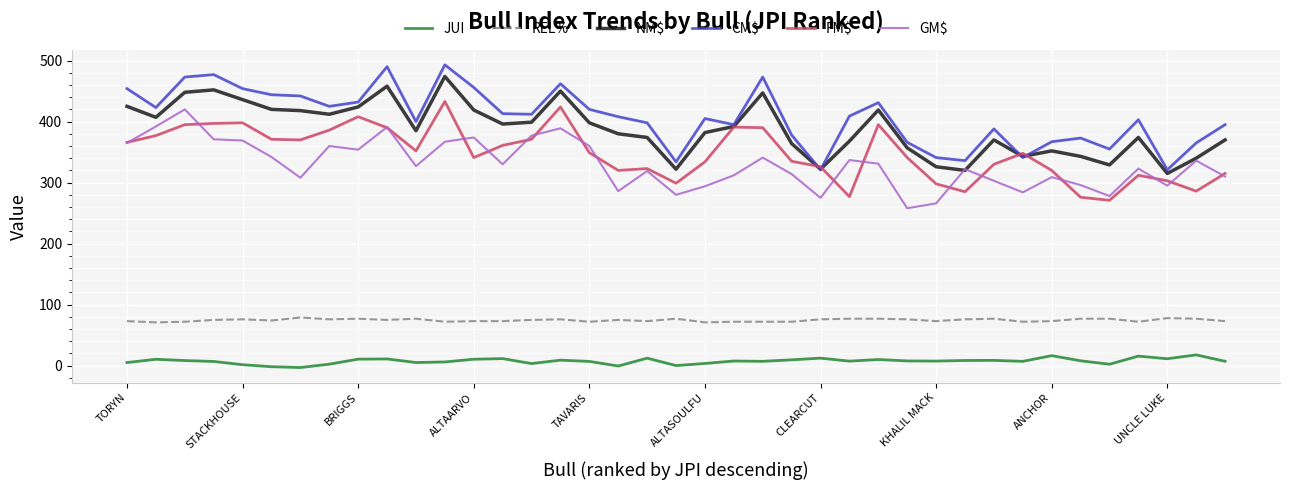

What is the lowest value of the CM$ series?

321.0